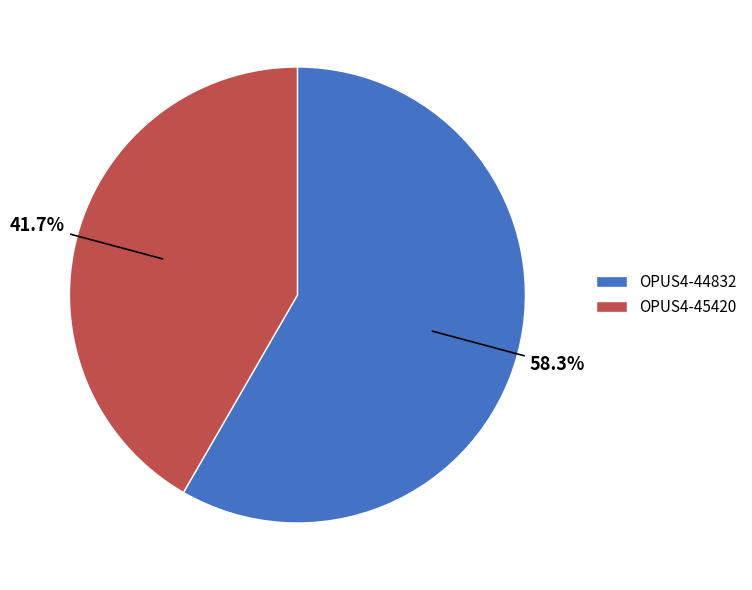

Which category has the smallest portion of the pie?

OPUS4-45420